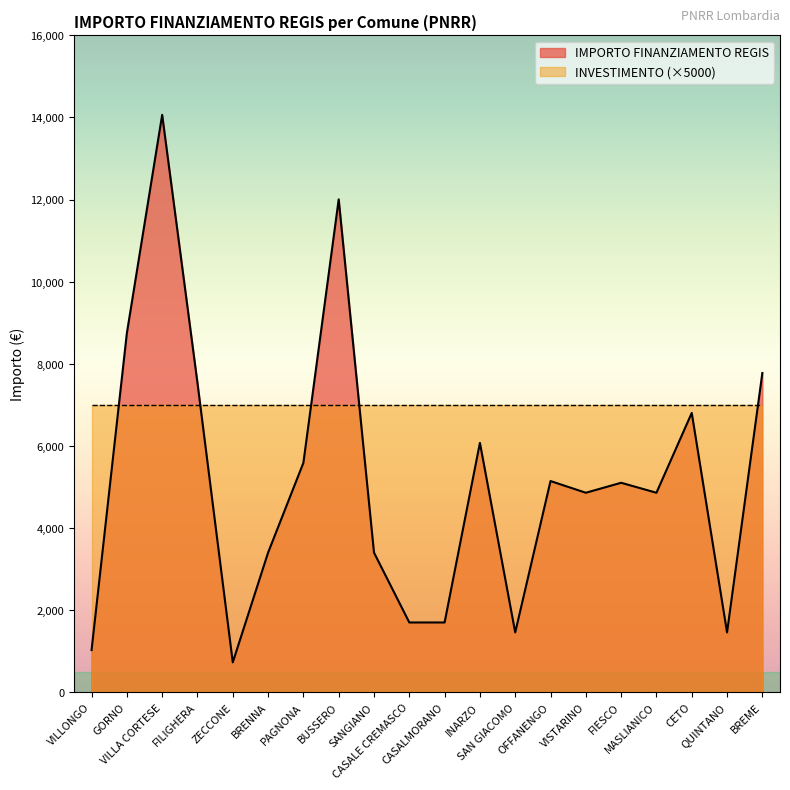

What is the change in value from VILLA CORTESE to CASALE CREMASCO?

-12362